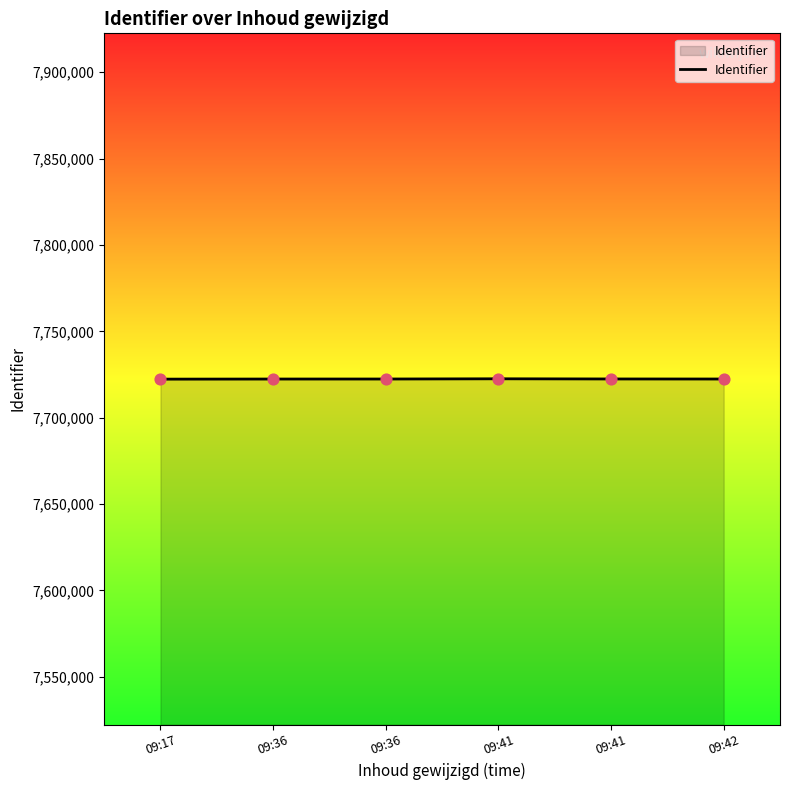

What is the change in value from 09:17 to 09:36?

+61